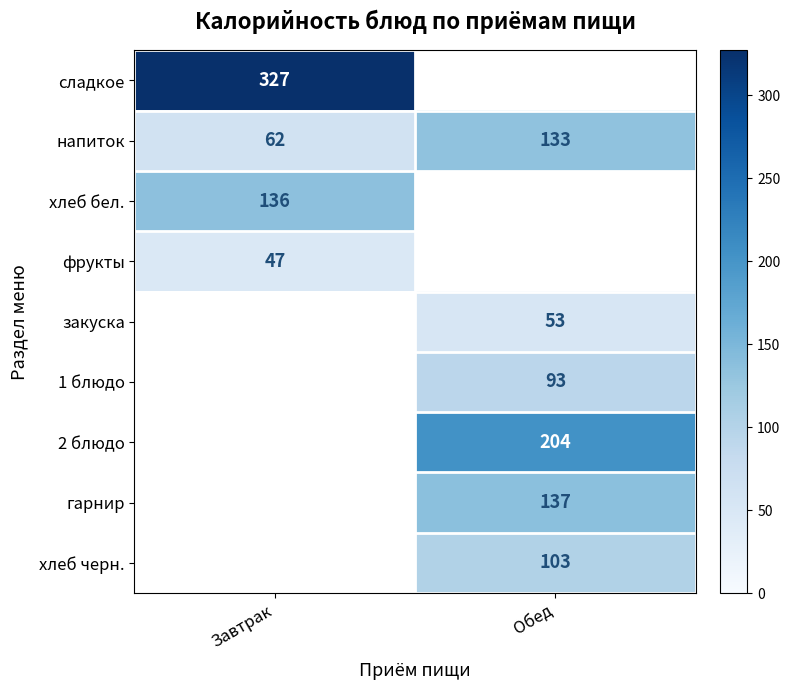

Where is напиток nearest to the value 97?

Завтрак